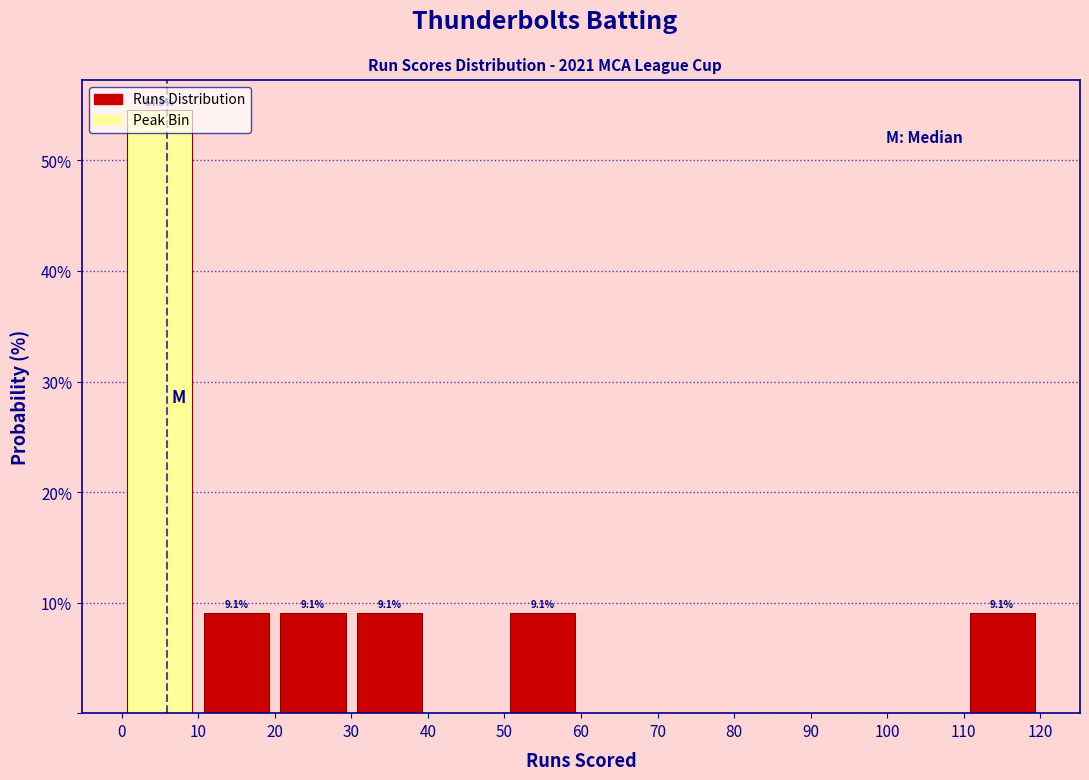

Over which range of the x-axis is the bar tallest?

0 to 10